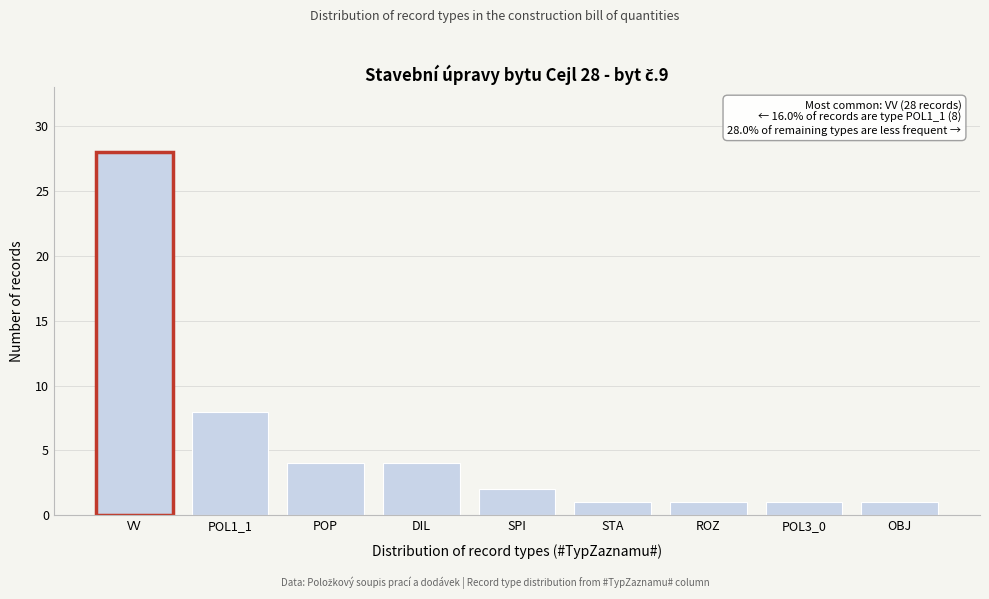

Reading left to right, list all the values displayed in this chart.

28	8	4	4	2	1	1	1	1